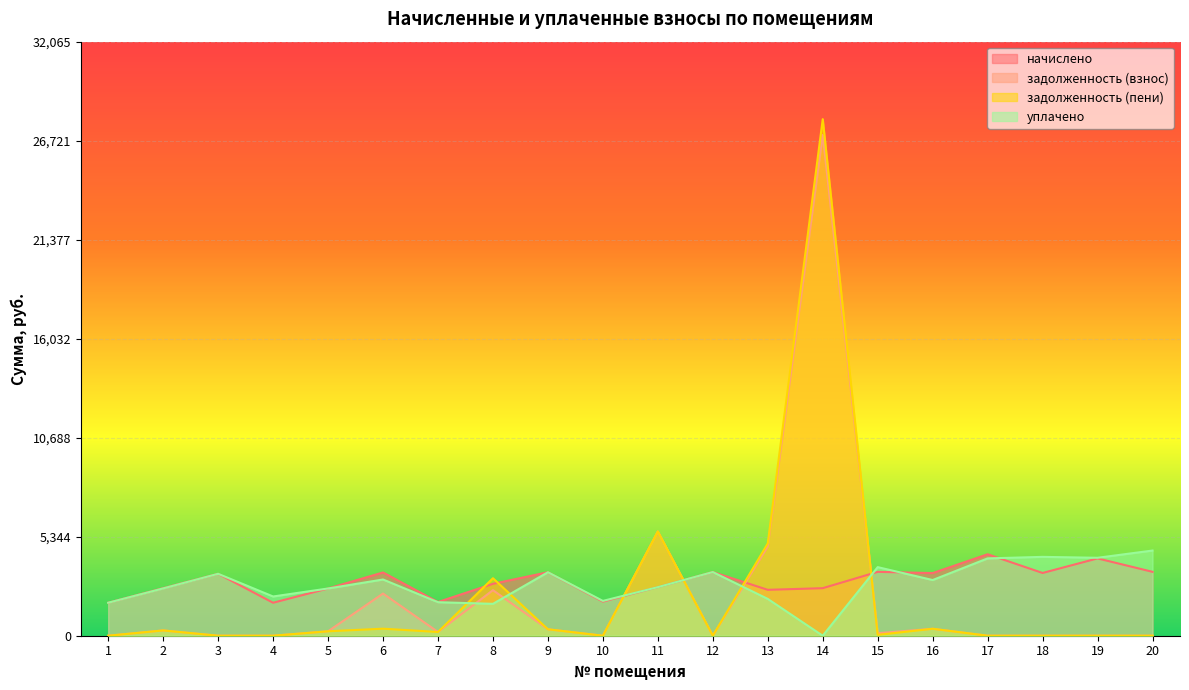

List the labels in order of задолженность (пени) value, smallest first.

1, 3, 4, 10, 12, 17, 18, 19, 20, 15, 7, 5, 2, 9, 16, 6, 8, 13, 11, 14